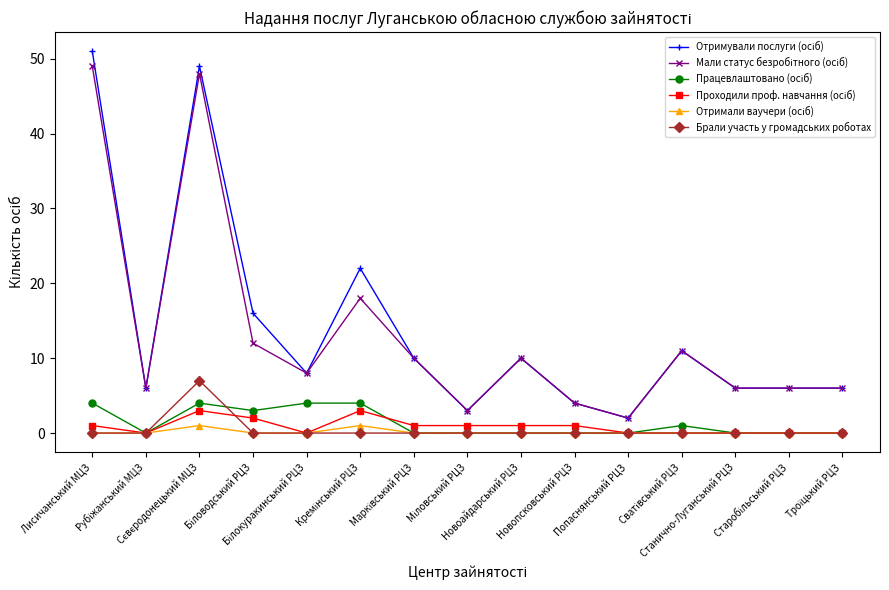

True or false: Брали участь у громадських роботах has more than 0 points higher than both neighbors.

True